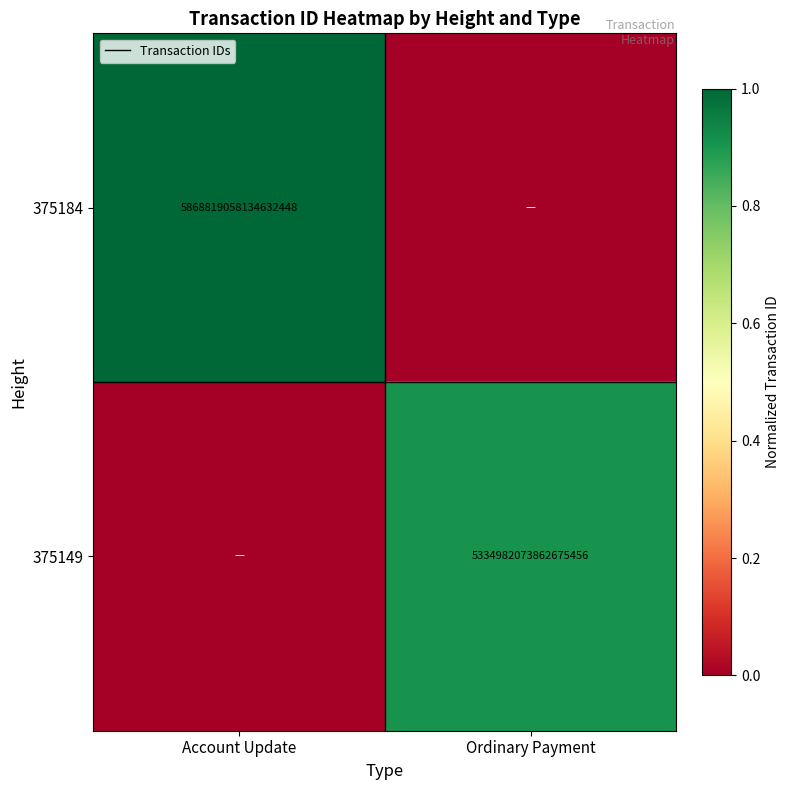

The 375184 series shows 5868819058134632448 at Account Update. True or false?

True